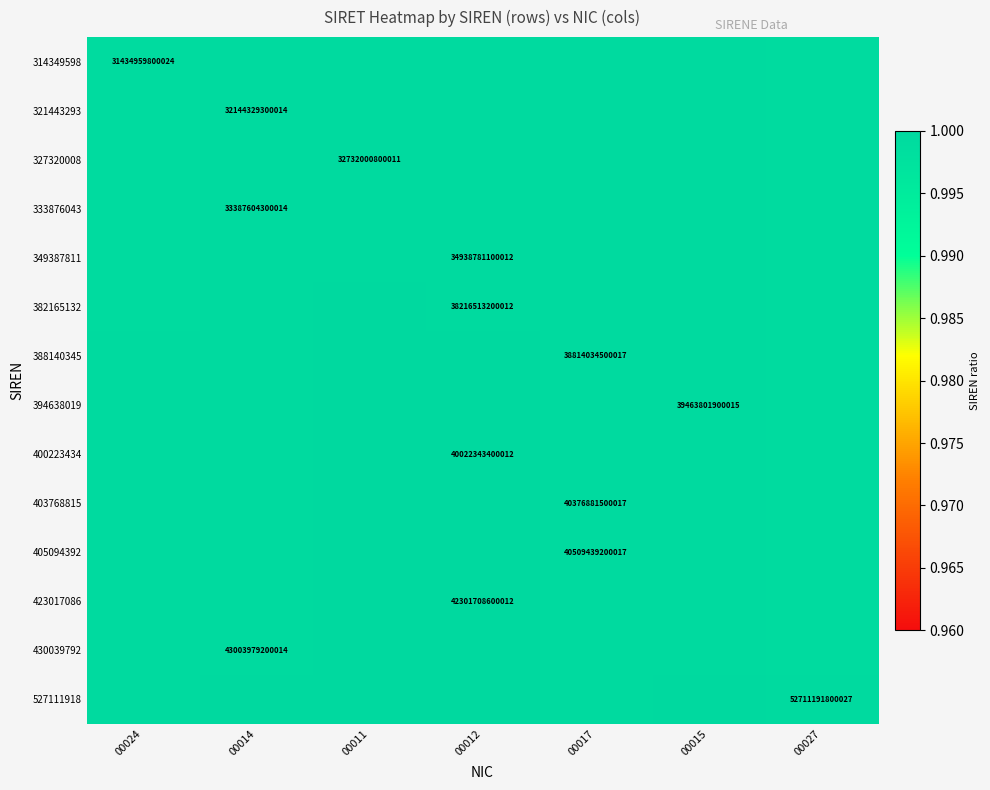

What is the greatest value displayed?

1.0